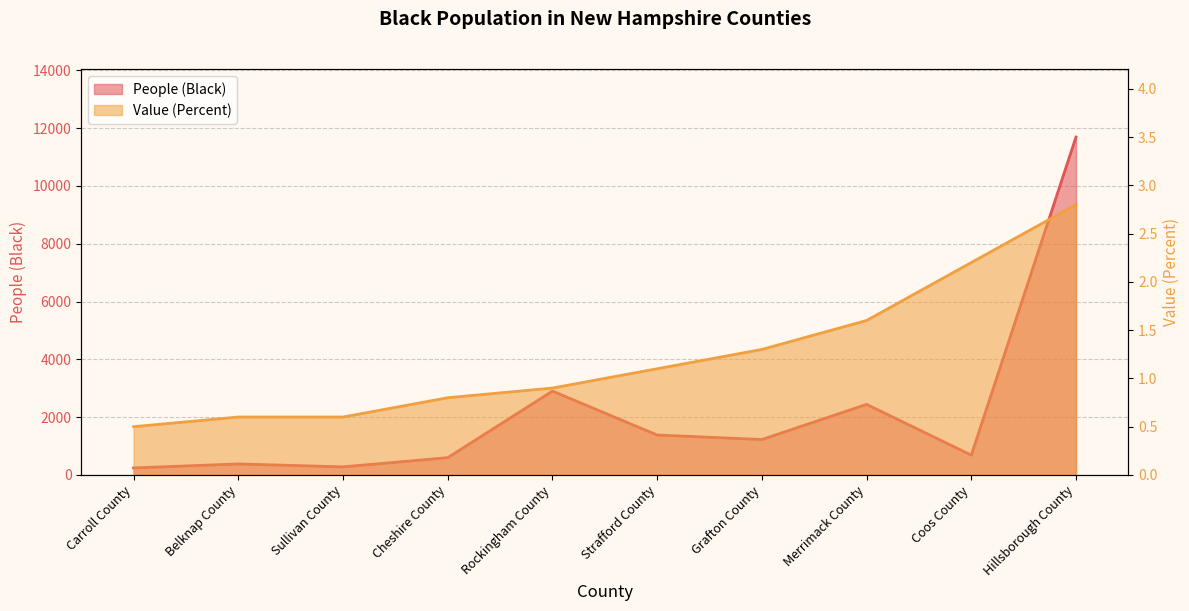

Which has a higher value, Strafford County or Rockingham County?

Rockingham County